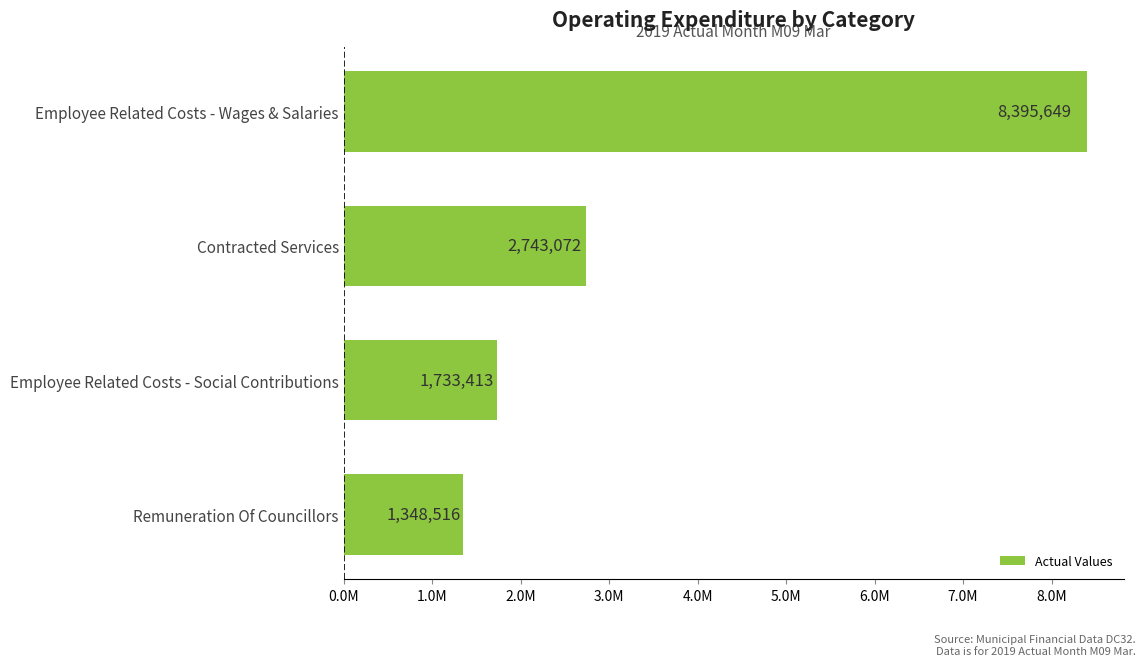

Does the chart contain any negative values?

No